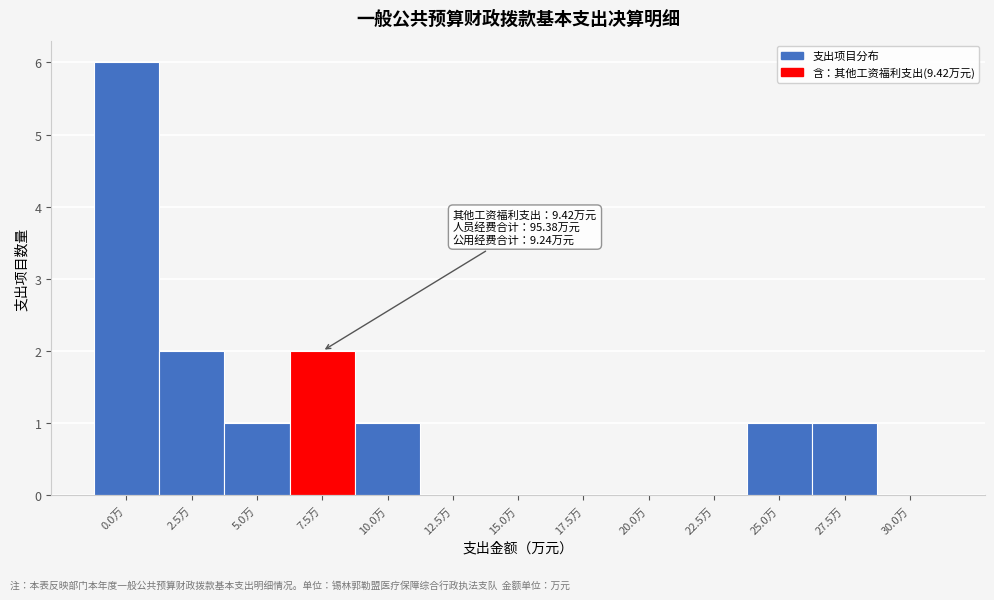

Reading left to right, extract all data points from this chart.

0.0万=6	2.5万=2	5.0万=1	7.5万=2	10.0万=1	12.5万=0	15.0万=0	17.5万=0	20.0万=0	22.5万=0	25.0万=1	27.5万=1	30.0万=0